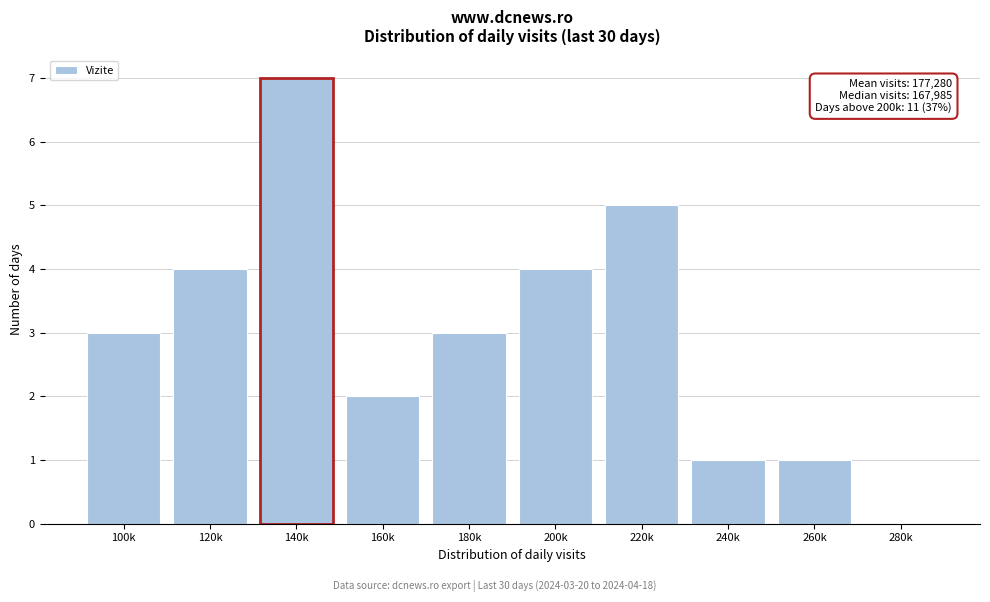

Reading left to right, extract all data points from this chart.

100k=3	120k=4	140k=7	160k=2	180k=3	200k=4	220k=5	240k=1	260k=1	280k=0